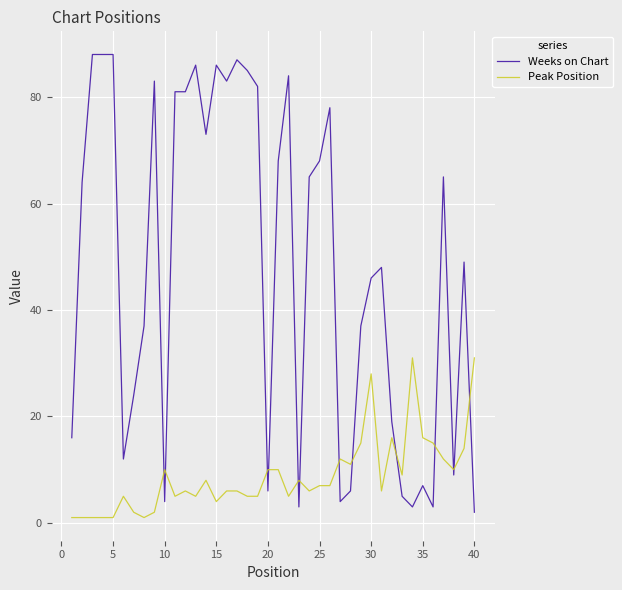

What is the difference between the maximum and minimum values in the Peak Position series?

30